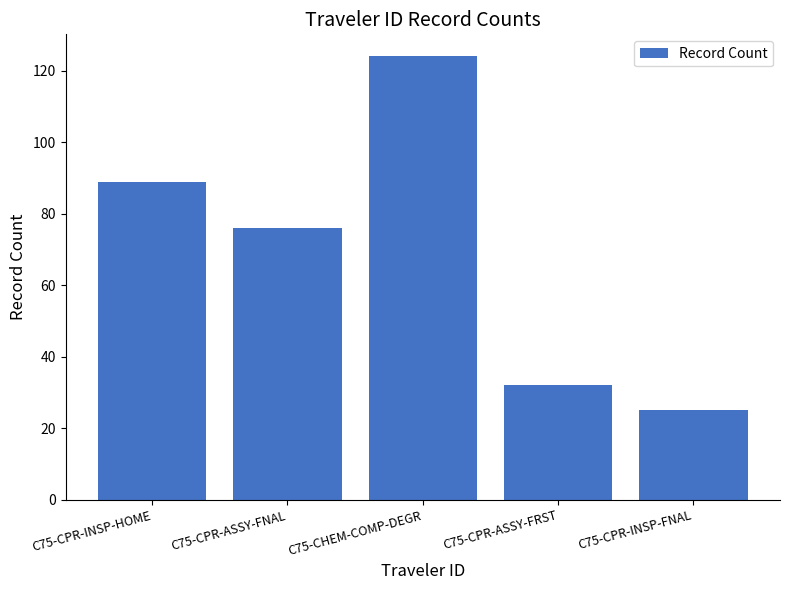

Does the chart contain any negative values?

No